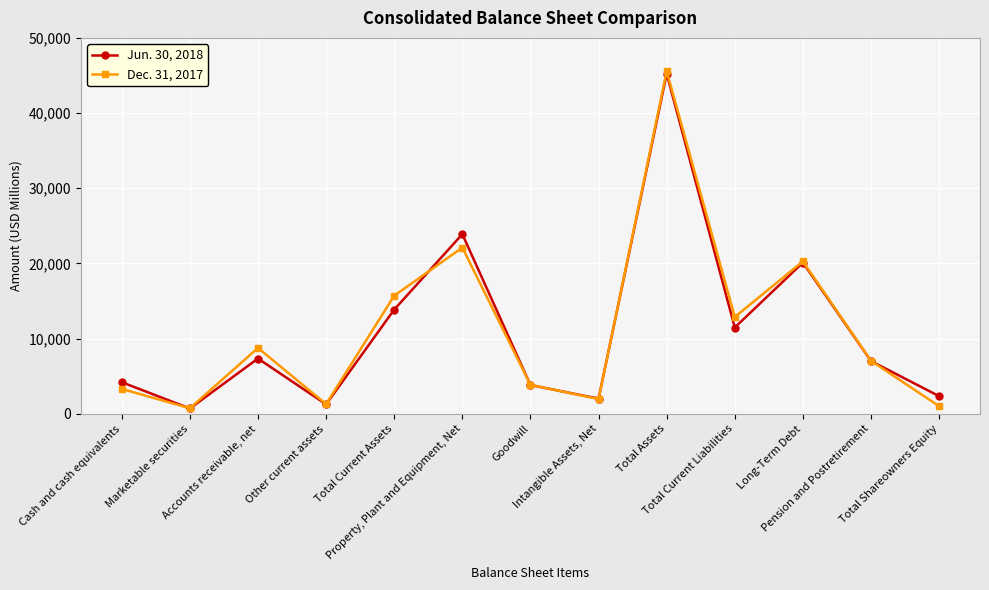

At how many categories does at least one series exceed 40006?

1